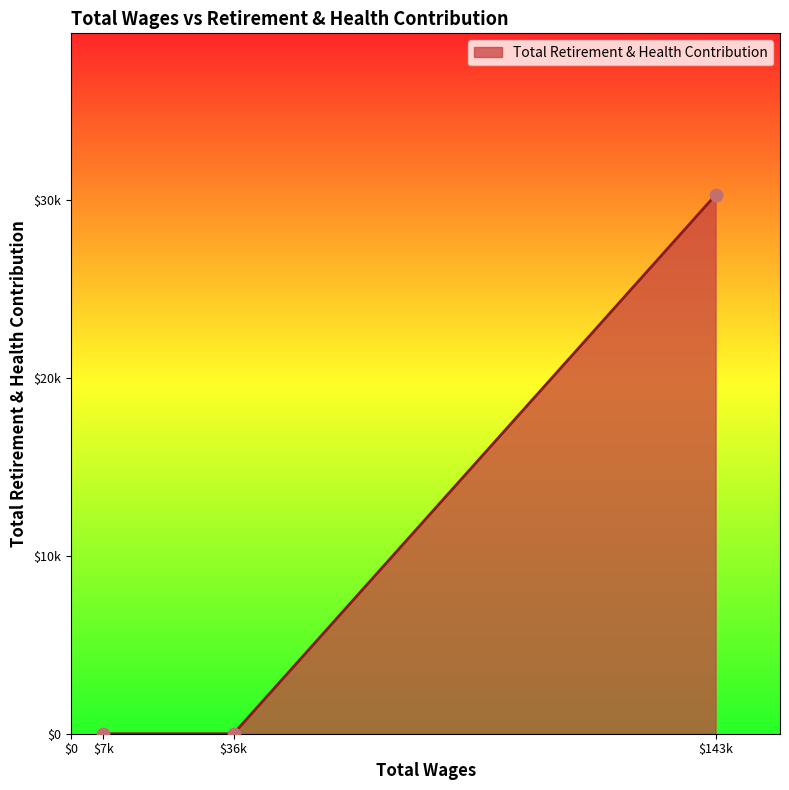

Does the chart have visible grid lines?

No